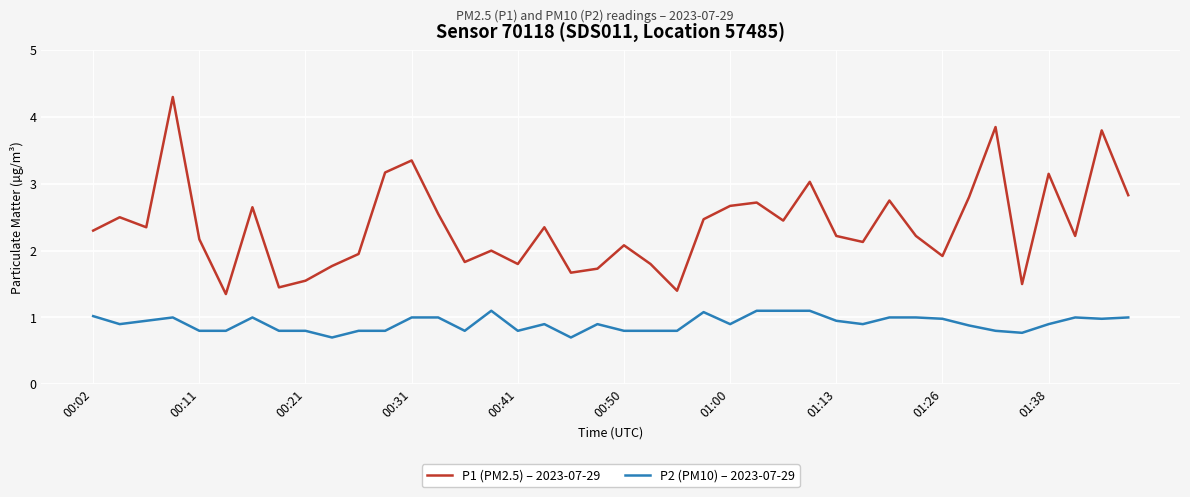

Which series has the largest range (max minus min)?

P1 (PM2.5) – 2023-07-29